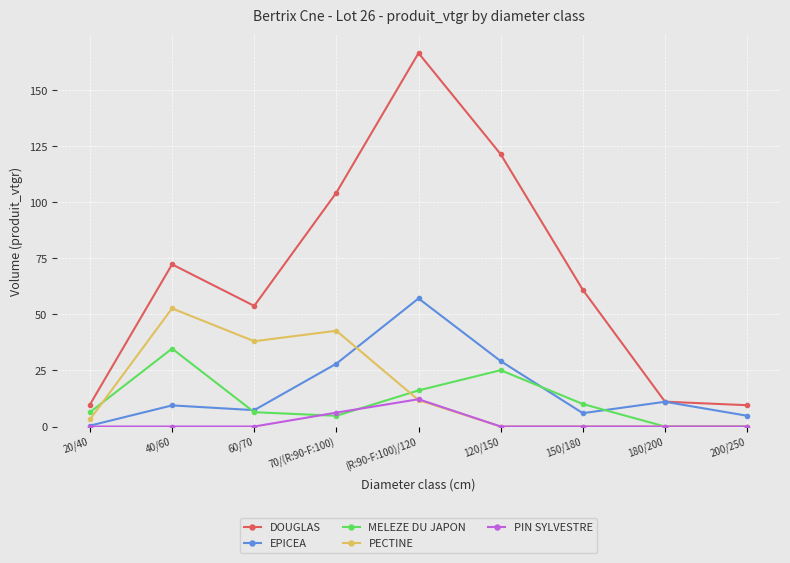

What position from the right is 120/150?

4